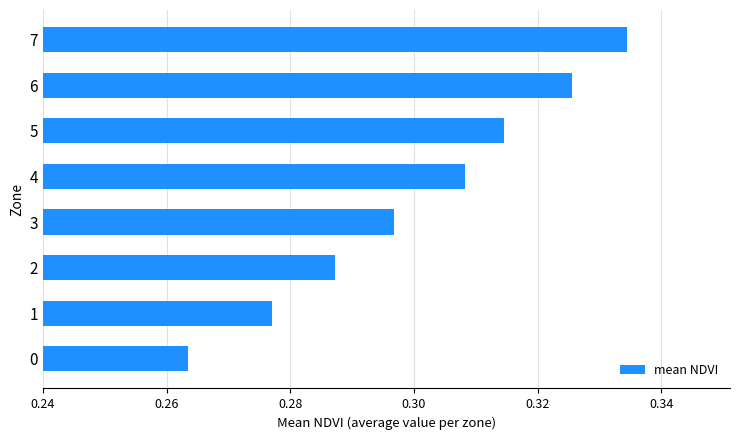

Is it true that the value at 5 is 0.1?

False